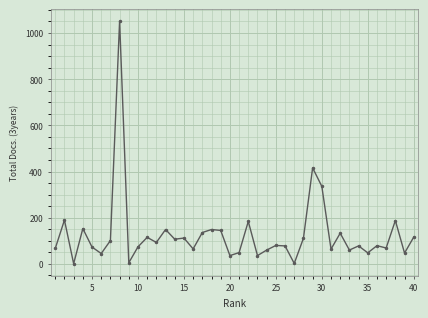

True or false: the data has more than 1 interior local peaks.

True